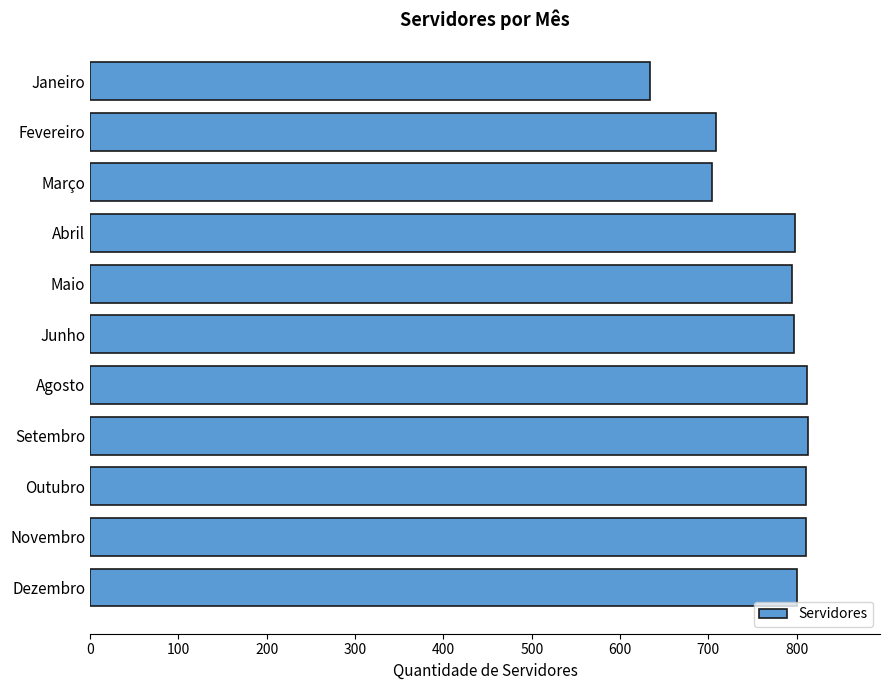

What is the sum of the values at Março and Abril?

1502